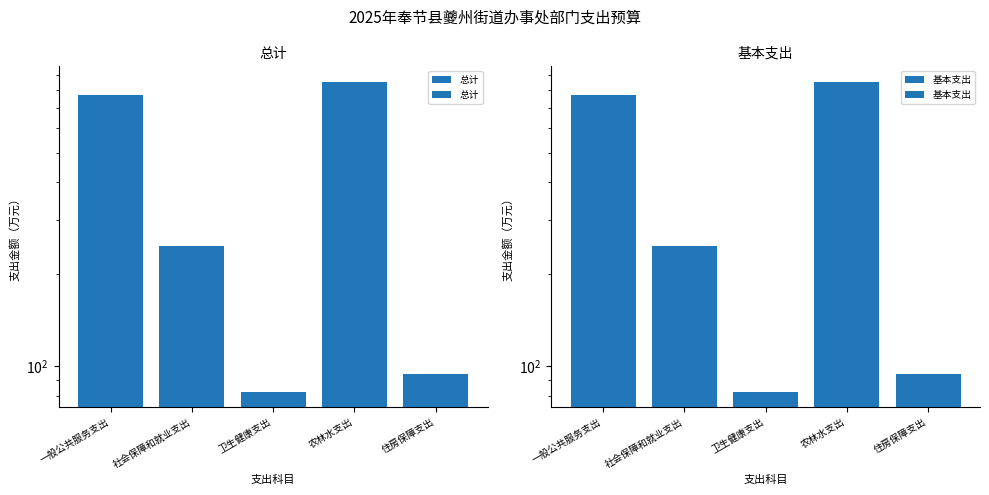

What is the maximum value for 基本支出?

852.0